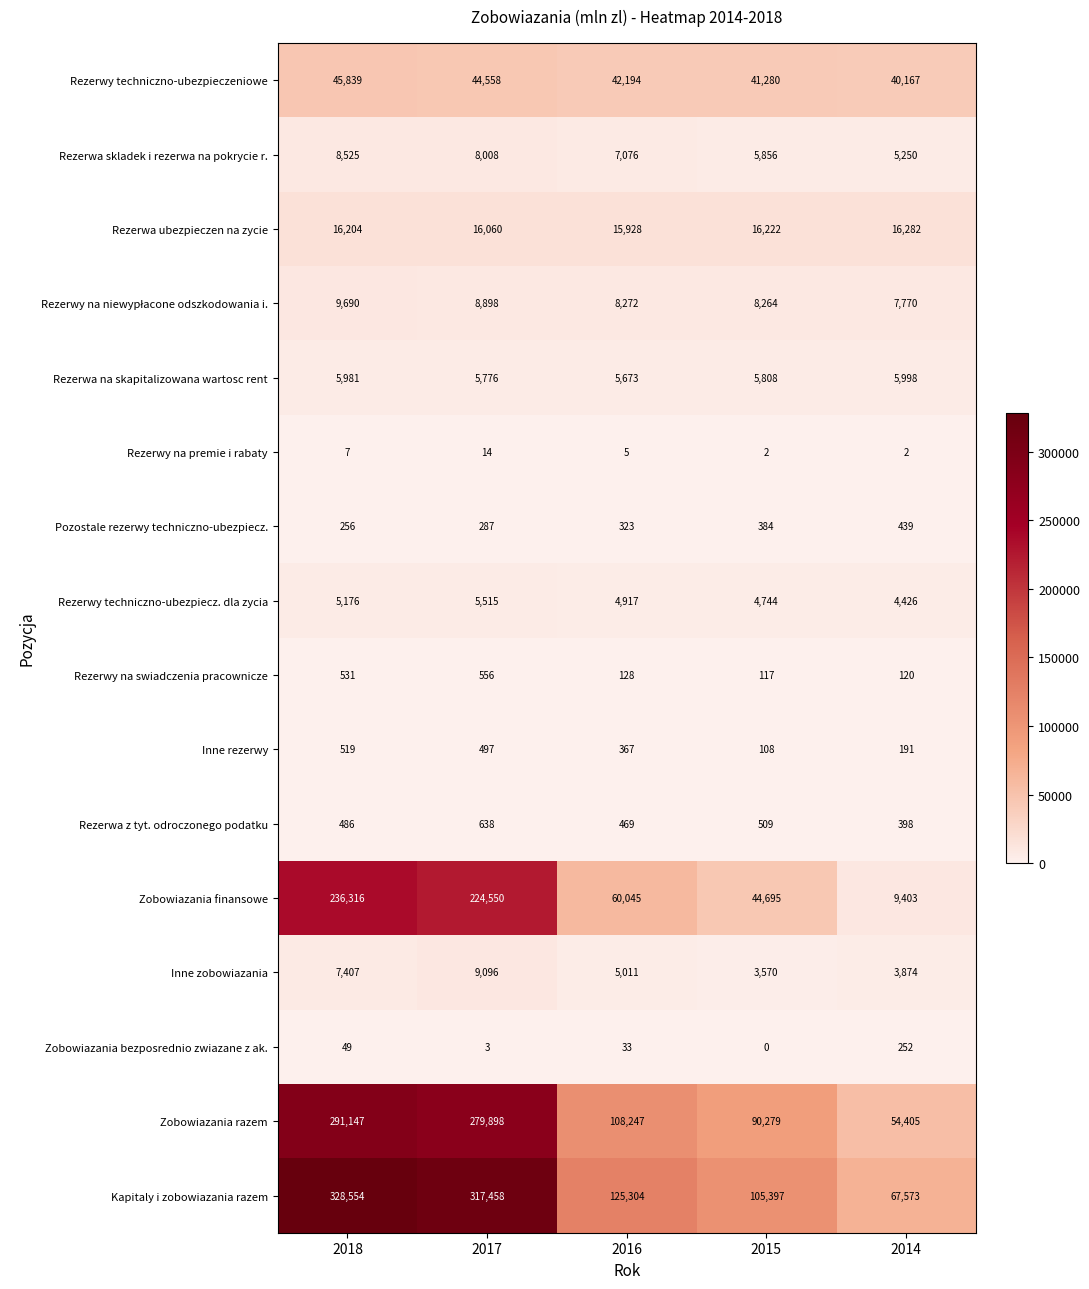

What is the spread (max minus min) of values at 2015?

105397